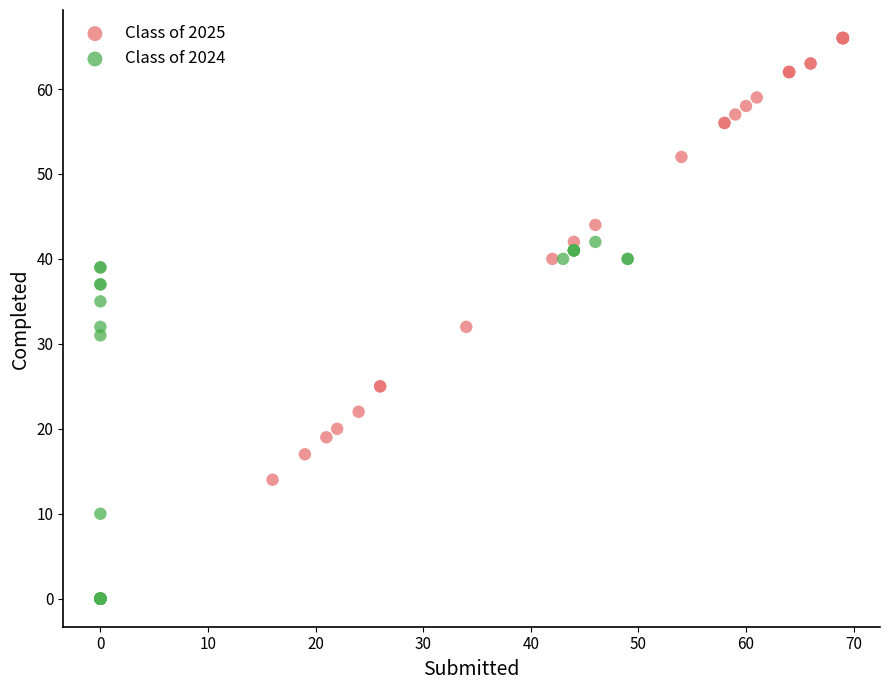

What are all the series names shown in the legend?

Class of 2025, Class of 2024